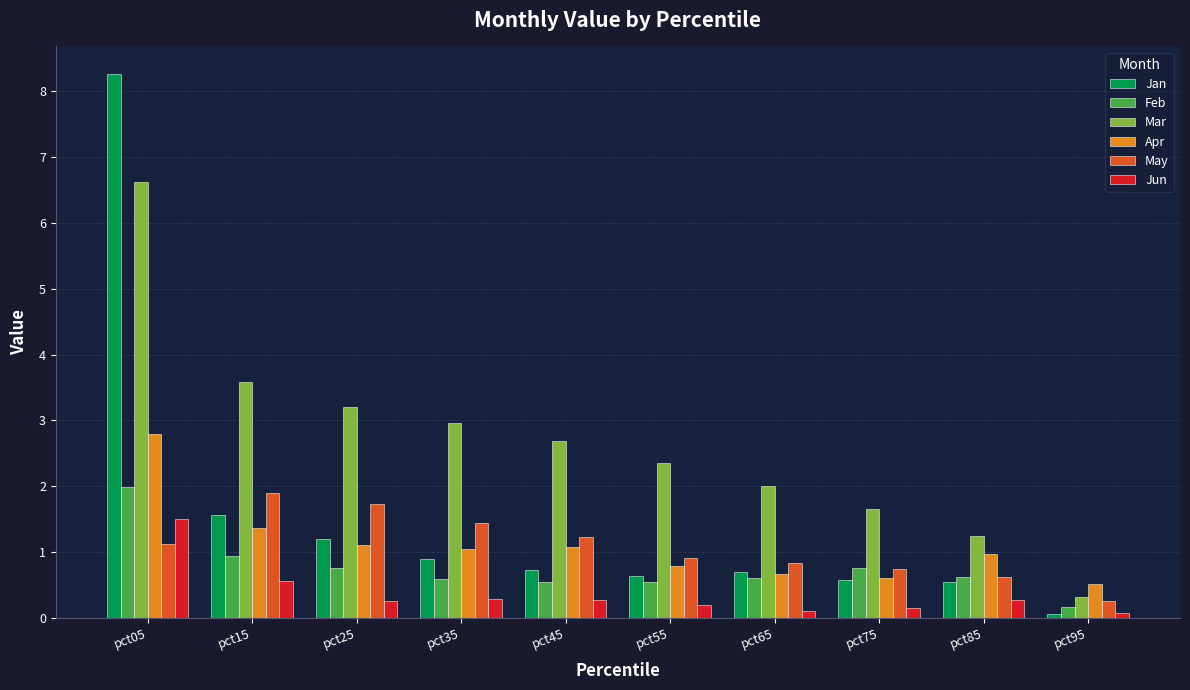

At which category is the sum across all series the highest?

pct05